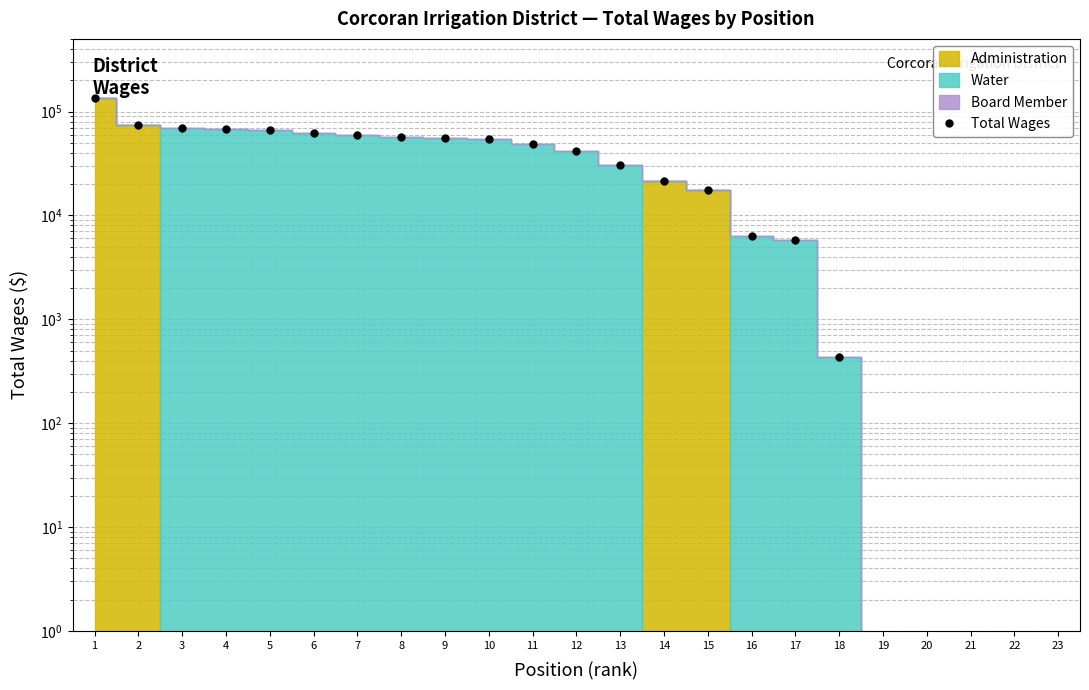

Approximately how many times larger is the value at 14 compared to 12?

0.5